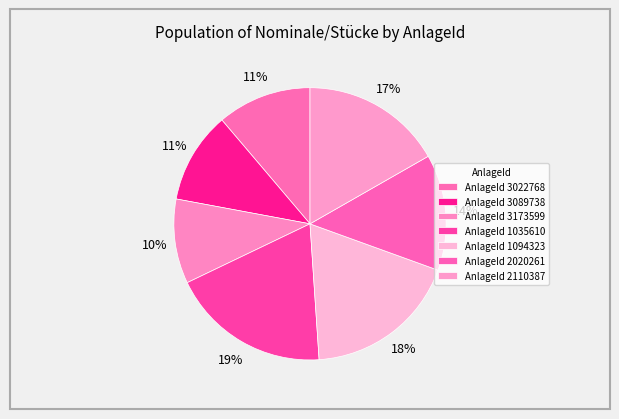

How many segments does this pie chart have?

7